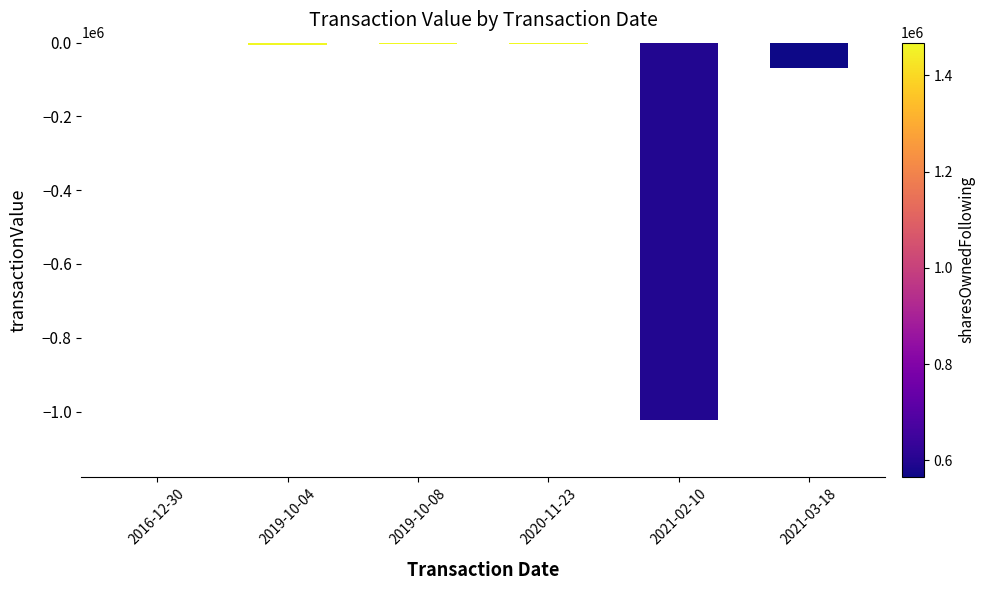

What value does the data have at 2016-12-30, to the nearest 10?

-2110